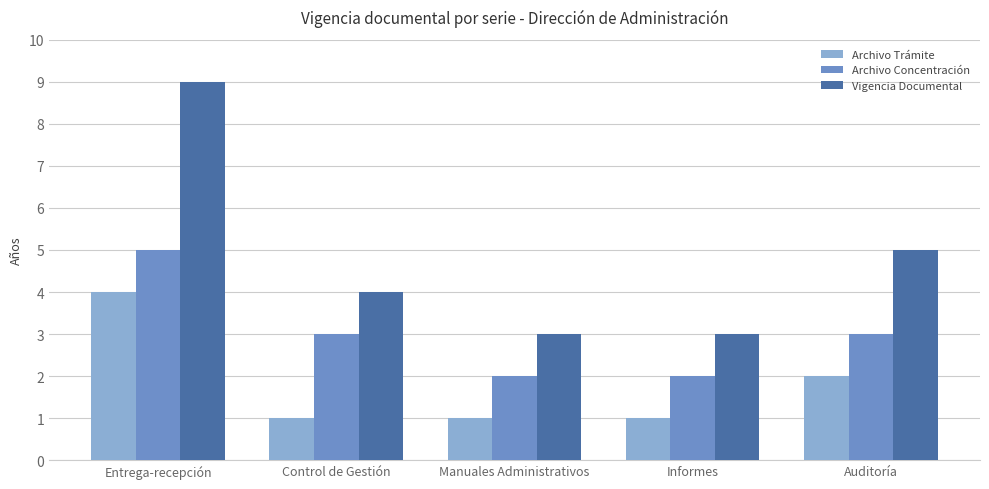

What is the difference between the Archivo Concentración values at Manuales Administrativos and Control de Gestión?

1